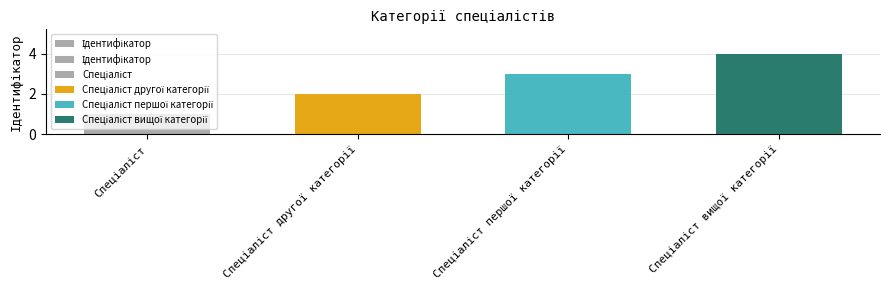

What is the label of the 1st bar from the right?

Спеціаліст вищої категорії